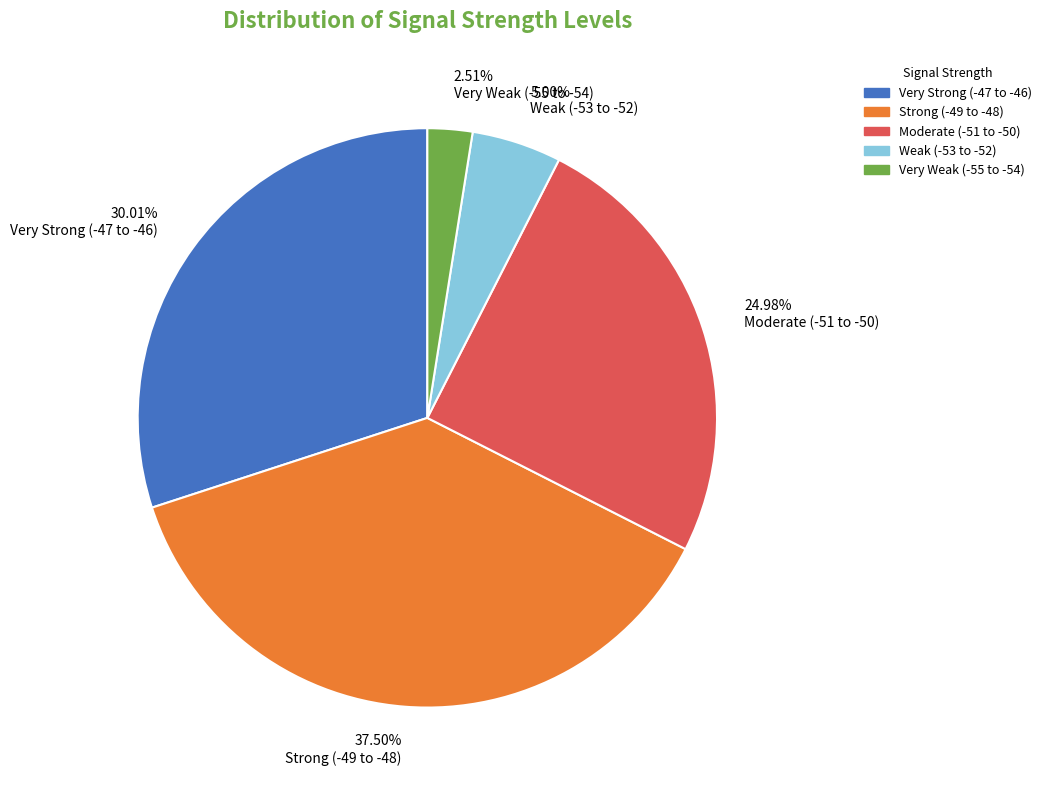

Does Strong (-49 to -48) account for over 50% of the chart?

No